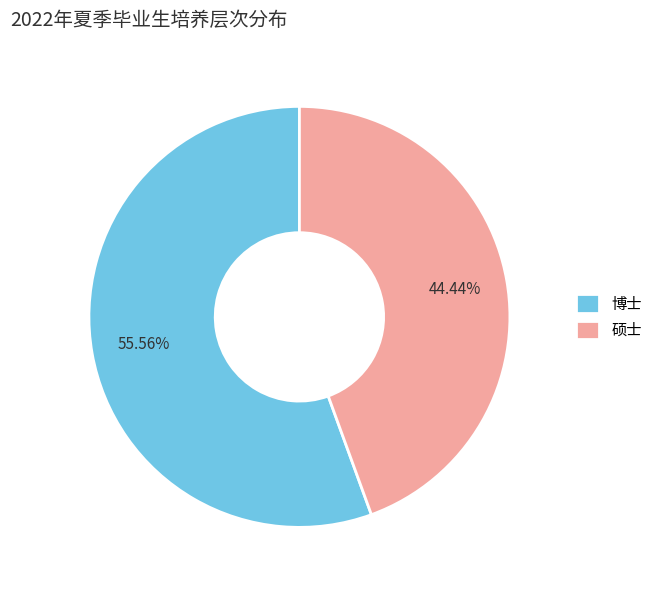

Which slice is the smallest?

硕士